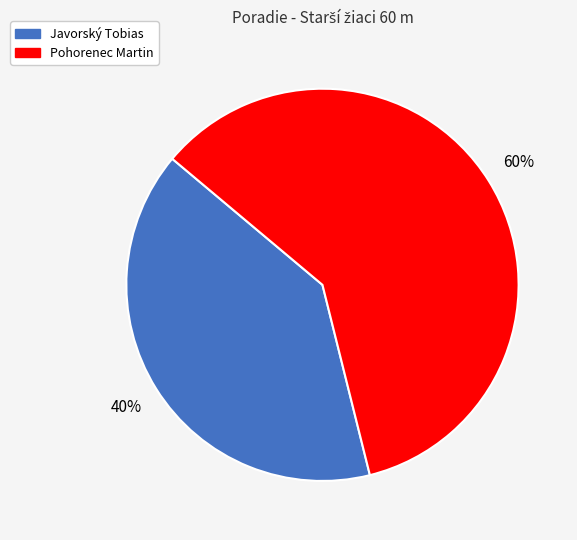

Which category has the biggest portion of the pie?

Pohorenec Martin